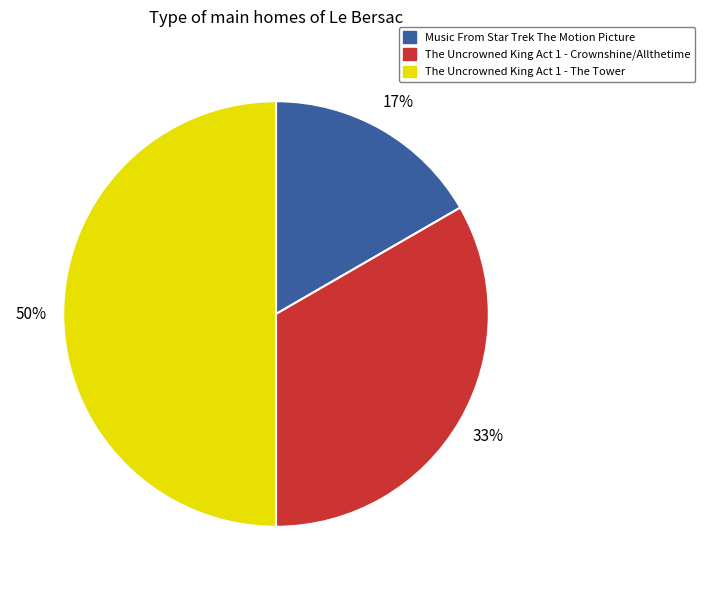

To the nearest percent, what is the average slice percentage?

33%